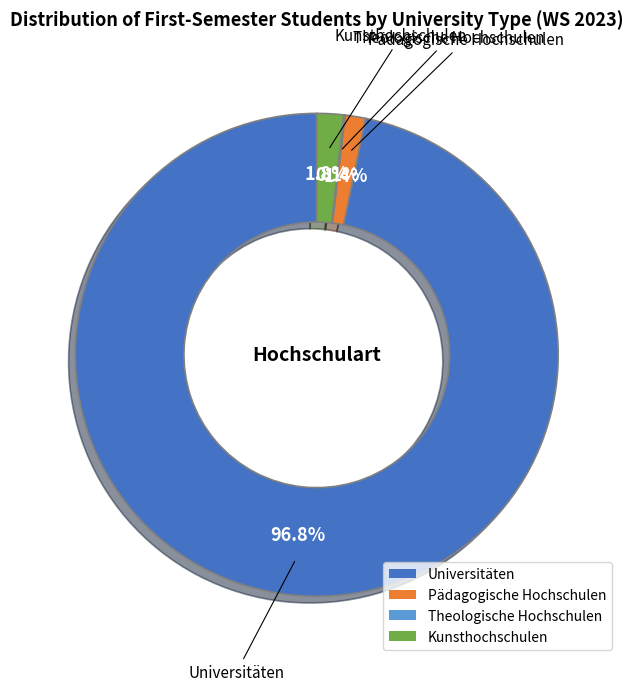

Is it true that Pädagogische Hochschulen is 1% of the pie?

True